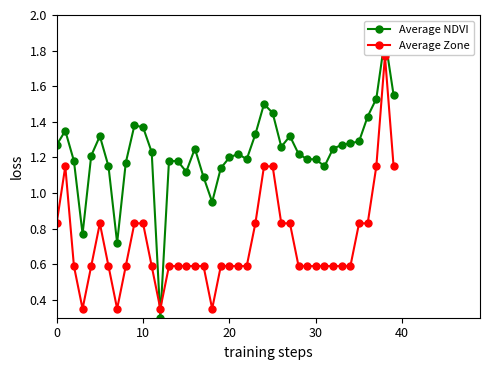

How many series are shown in this chart?

2